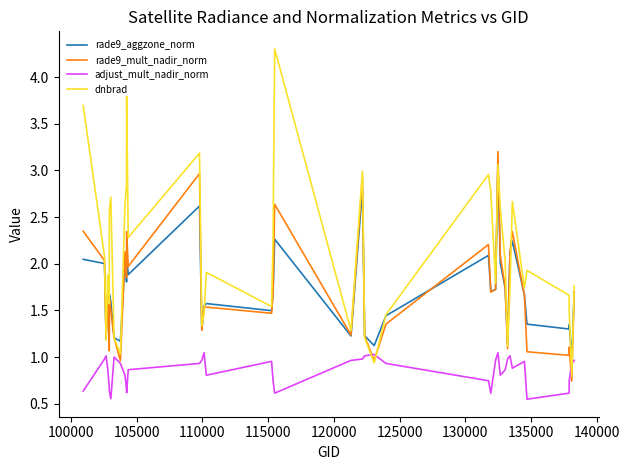

Count the number of categories in the chart.

40